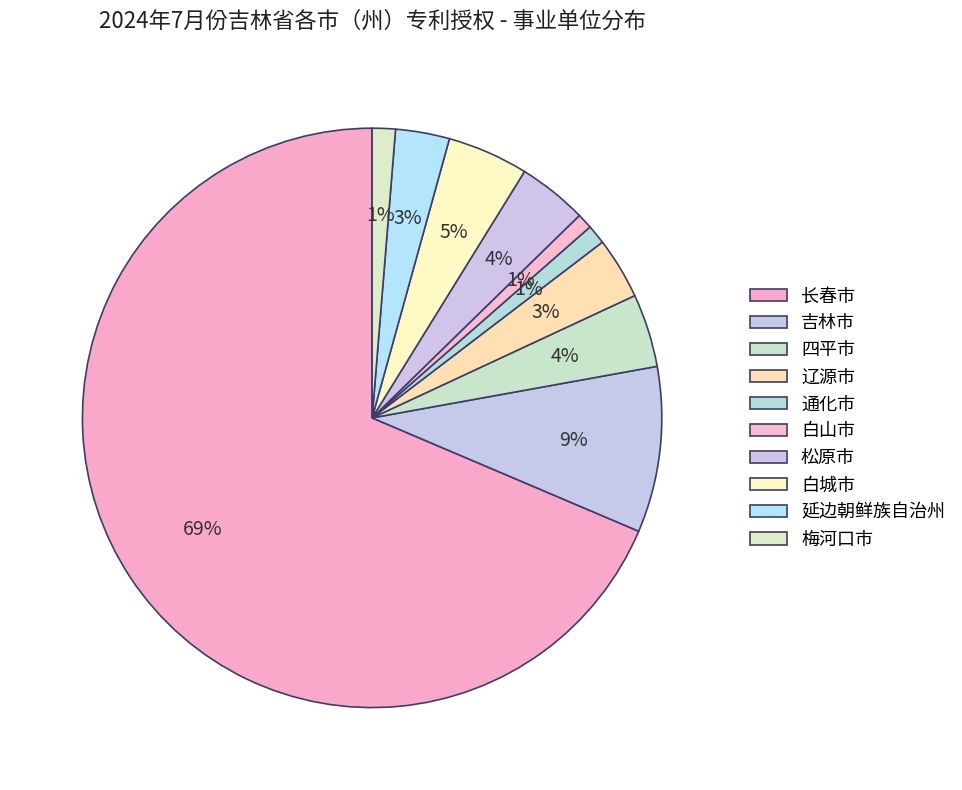

Which slice represents more than half of the pie?

长春市